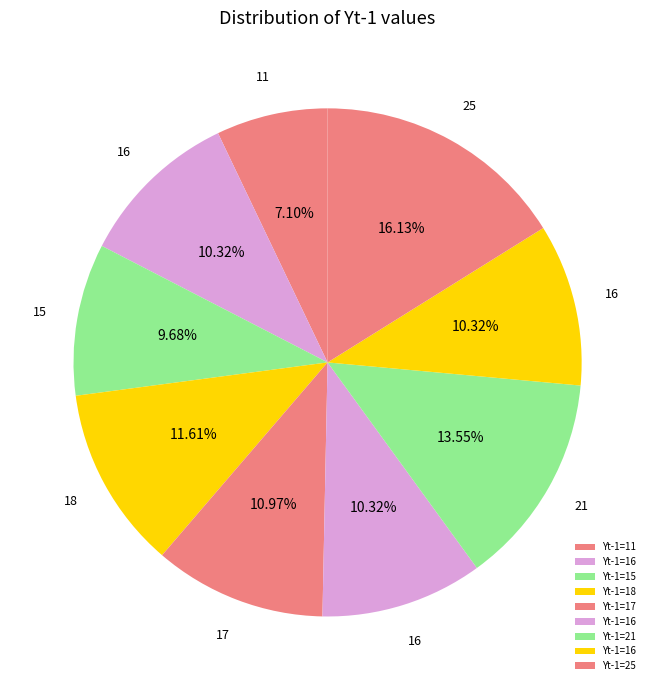

How many slices are in this pie chart?

9